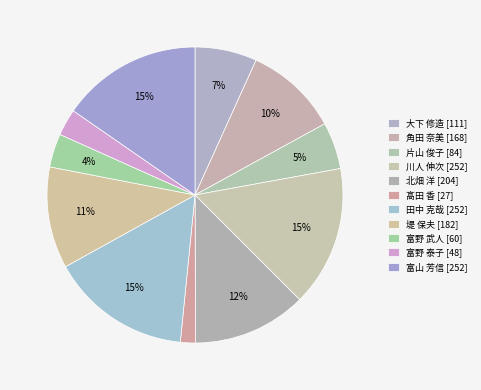

Is it true that 富野 泰子 is 8% of the pie?

False